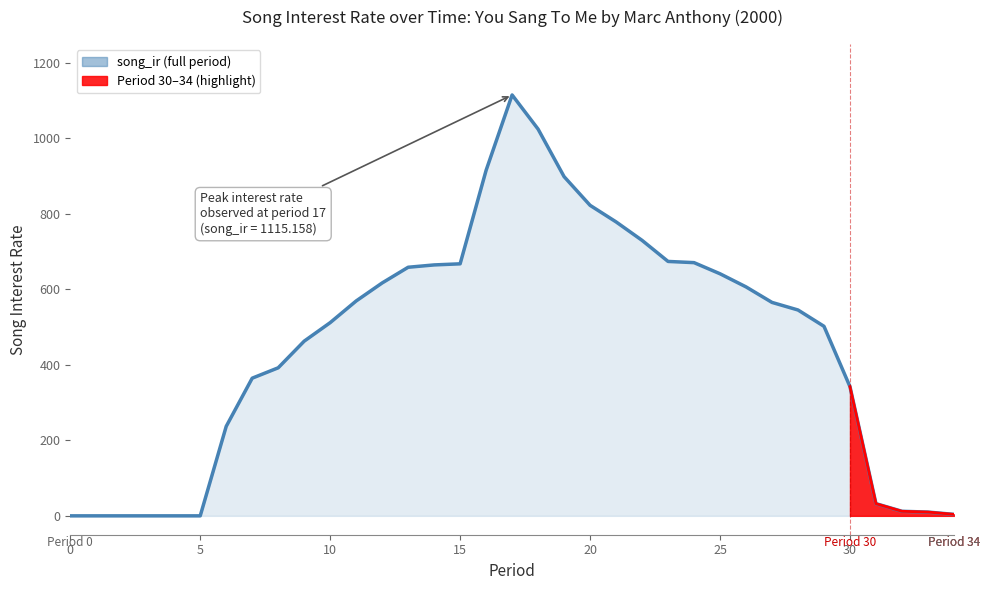

At which label is the value closest to 557?

27